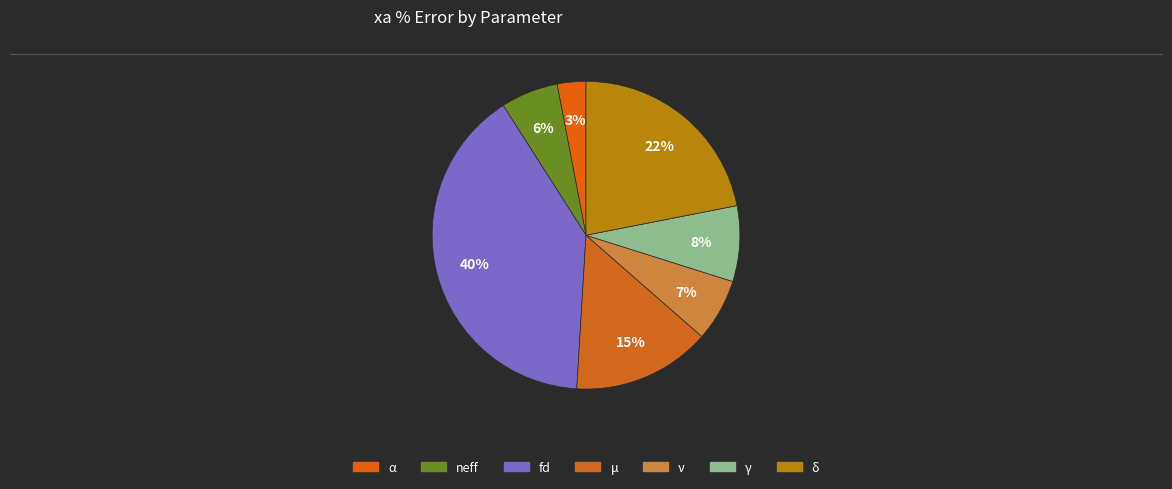

To the nearest percent, what portion does μ represent?

15%